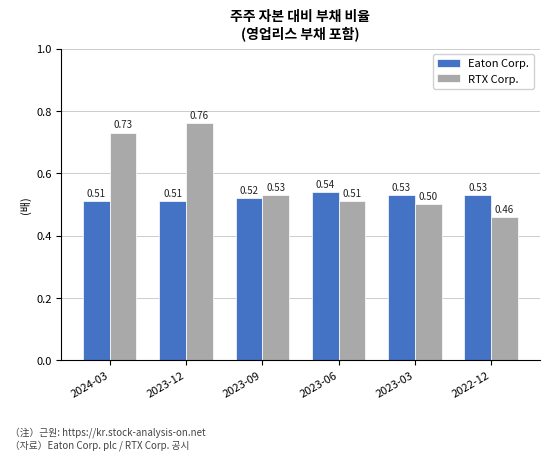

Rank the series by their maximum value, from lowest to highest.

Eaton Corp., RTX Corp.